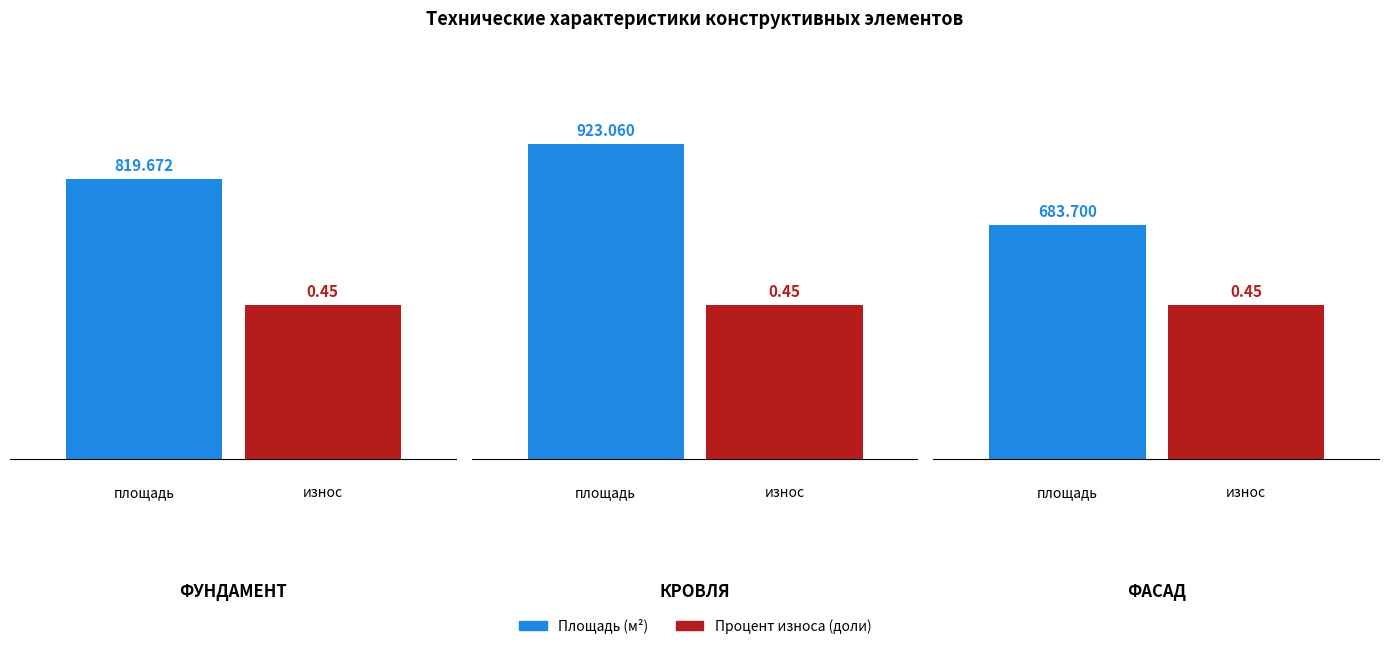

Count the number of categories in the chart.

3